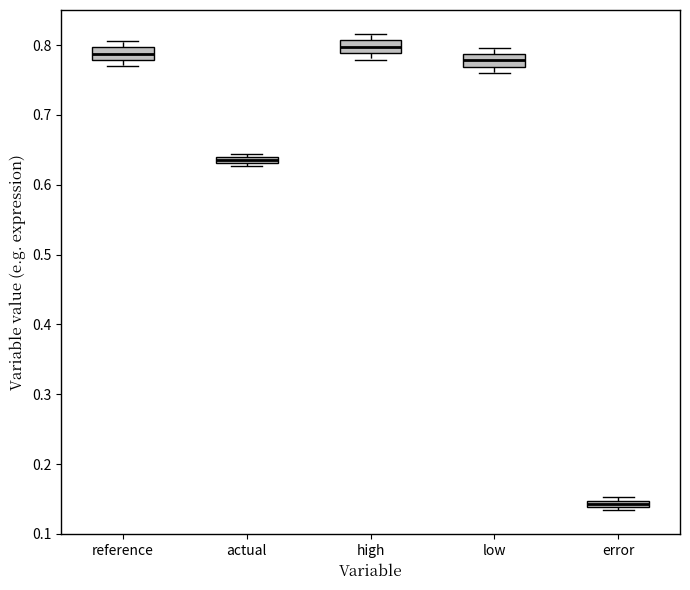

Which box has the lowest median line?

error